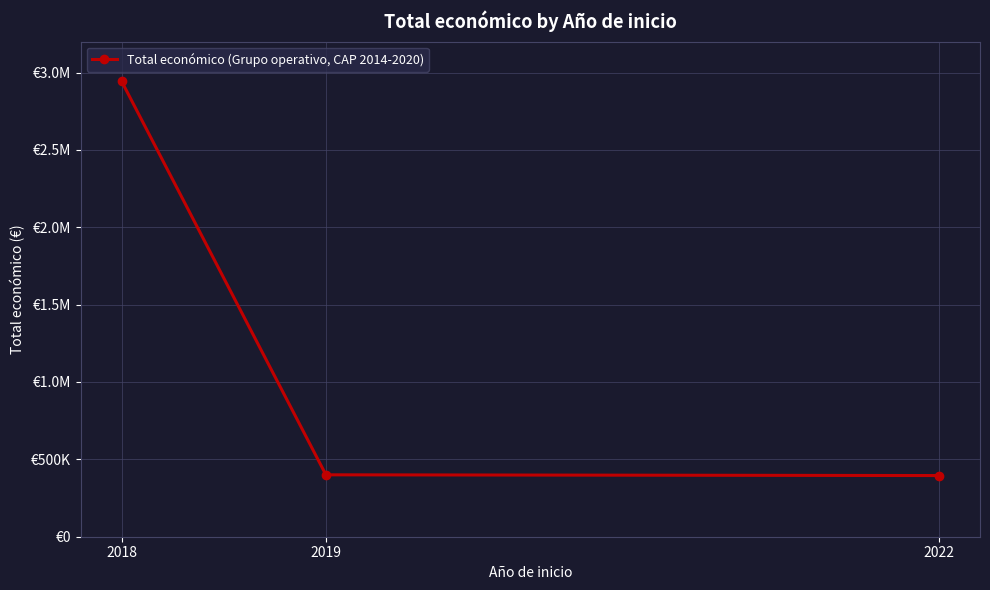

Rank the categories by value from highest to lowest.

2018, 2019, 2022